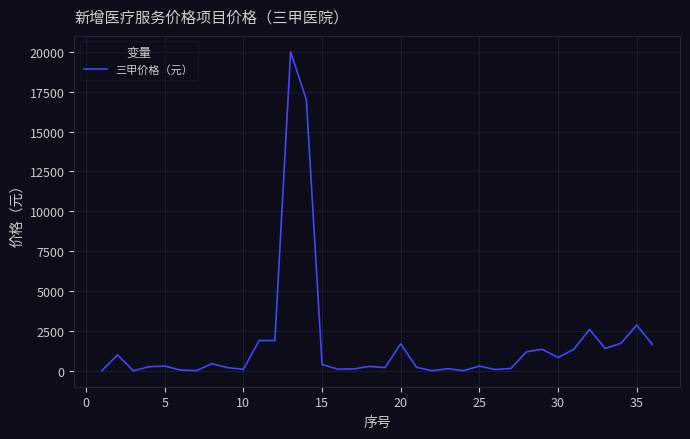

What is the difference between the maximum and minimum values?

19995.0